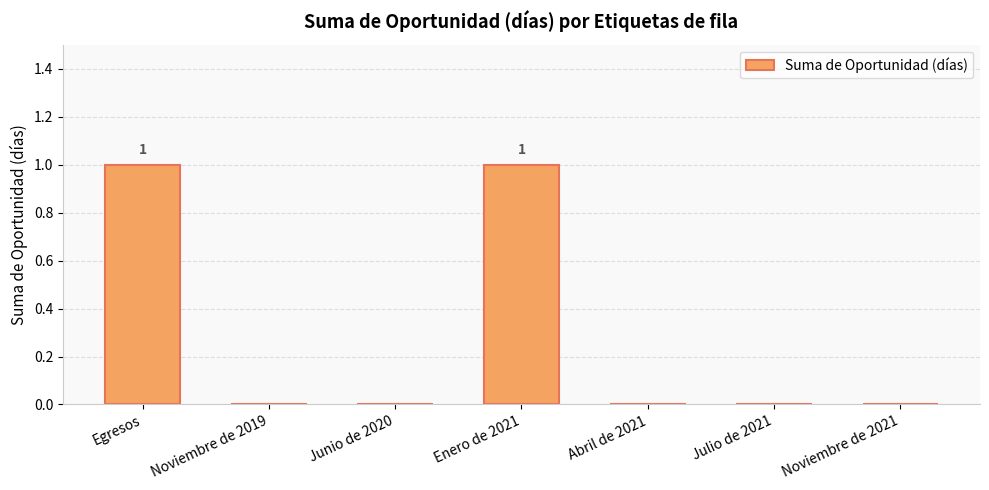

Which has a higher value, Junio de 2020 or Enero de 2021?

Enero de 2021